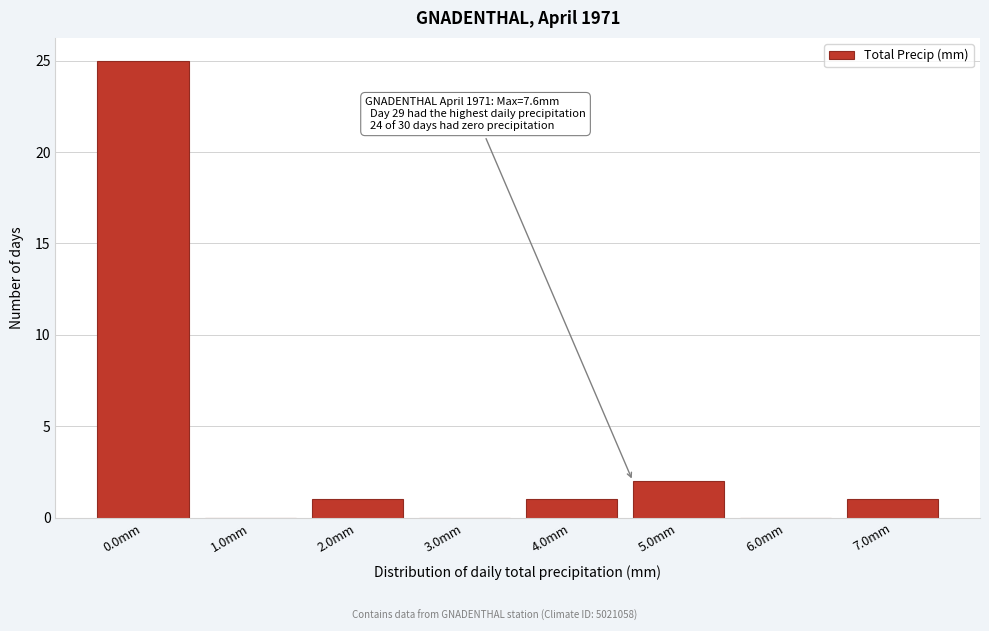

Reading right to left, transcribe all the data shown in this chart.

7.0mm=1	6.0mm=0	5.0mm=2	4.0mm=1	3.0mm=0	2.0mm=1	1.0mm=0	0.0mm=25